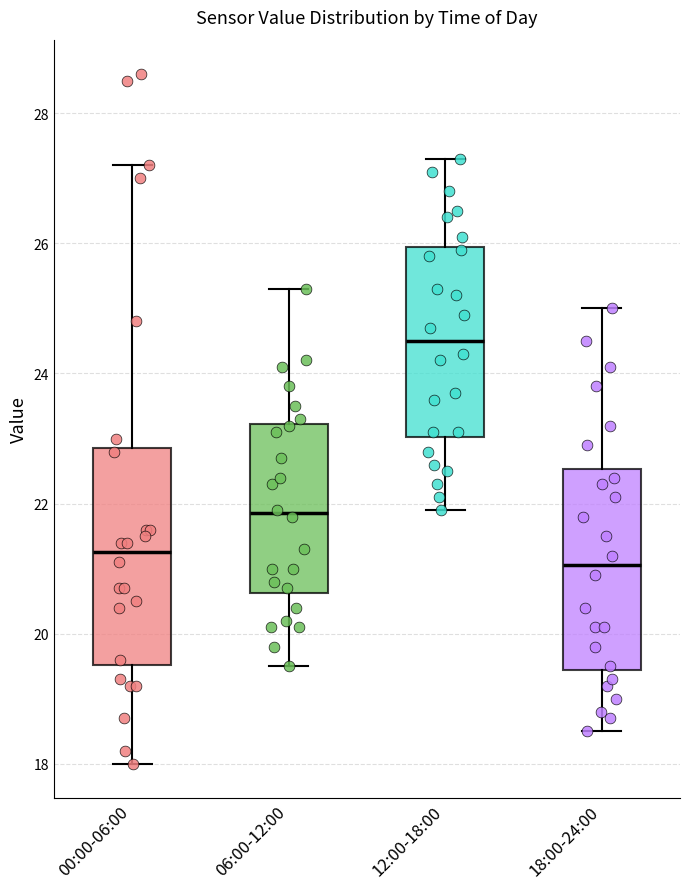

Reading left to right, read every box against the y-axis: the position of its median line, the range the box covers, and the ends of its whiskers. The values are not printed on the chart, so give them approximately, as read against the axis.

00:00-06:00: median 21.2, box 19.6 to 22.8, whiskers 18.0 to 27.2
06:00-12:00: median 21.8, box 20.6 to 23.2, whiskers 19.6 to 25.4
12:00-18:00: median 24.6, box 23.0 to 26.0, whiskers 22.0 to 27.4
18:00-24:00: median 21.0, box 19.4 to 22.6, whiskers 18.6 to 25.0